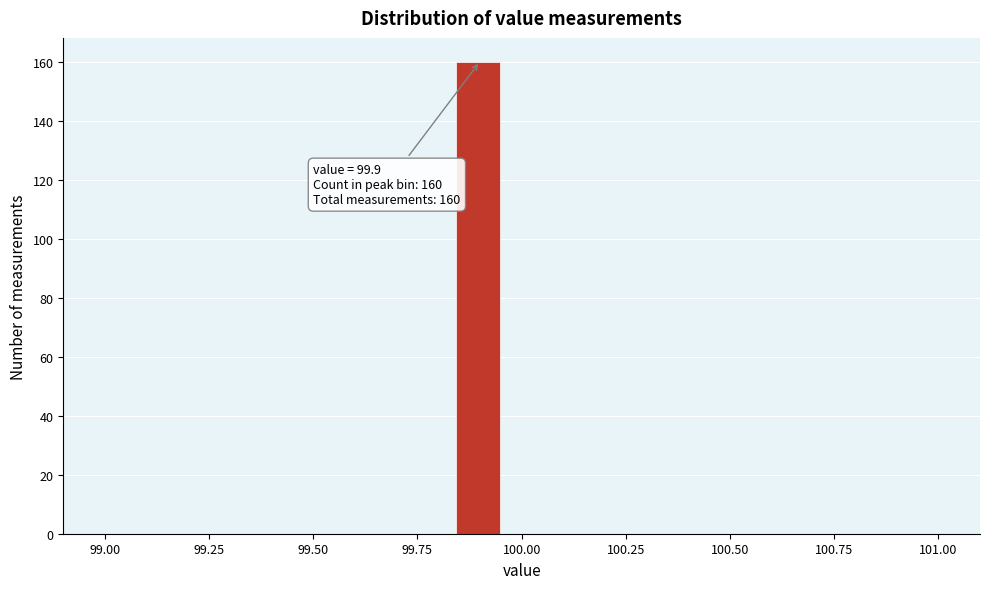

Read against the x-axis, roughly where is the centre of the tallest bar?

99.90